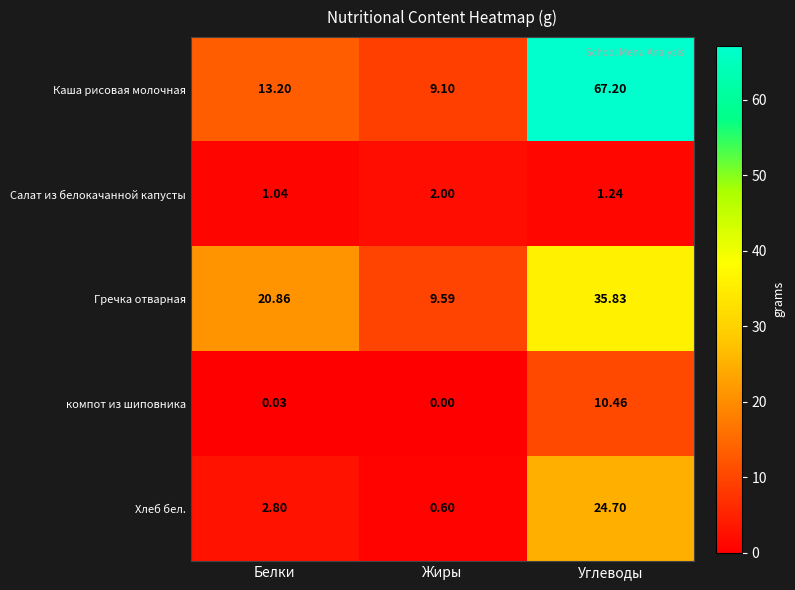

Which label corresponds to the smallest value in the chart?

Жиры